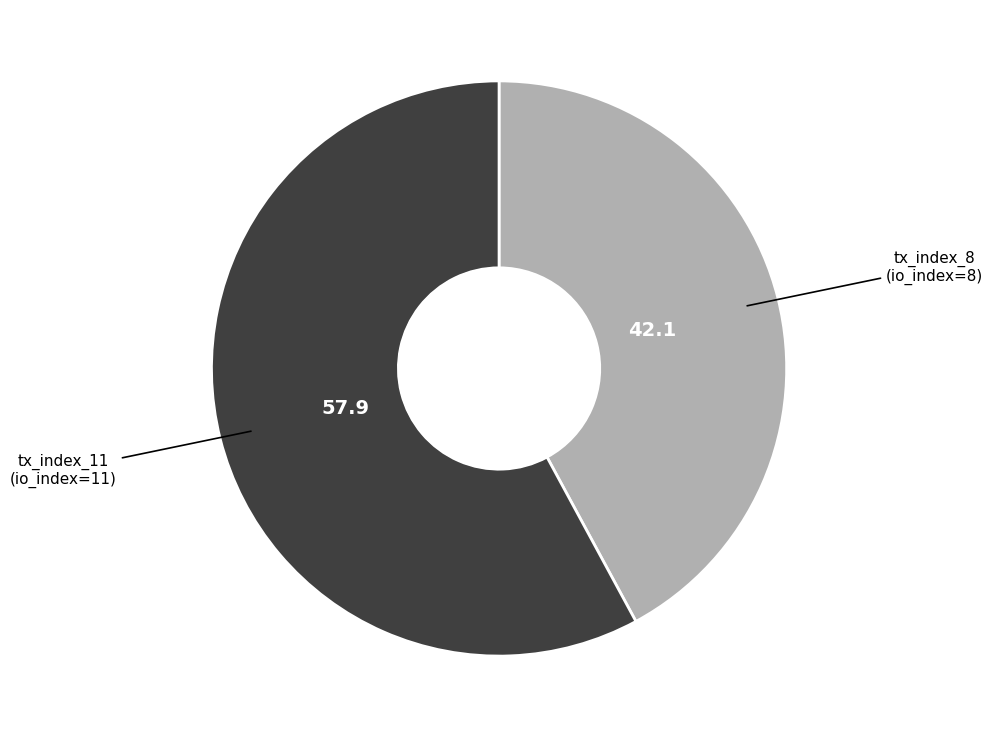

Does any single category account for the majority?

Yes